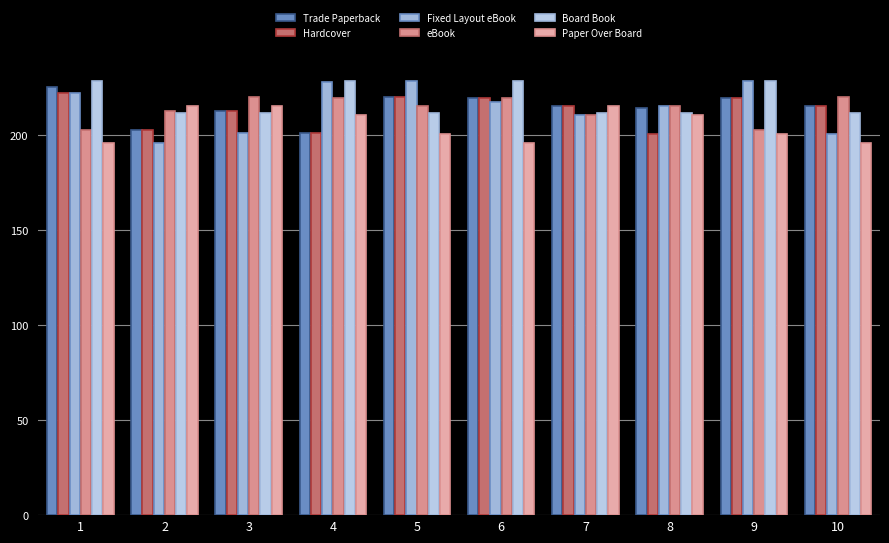

How many data points in eBook are less than 215?

4